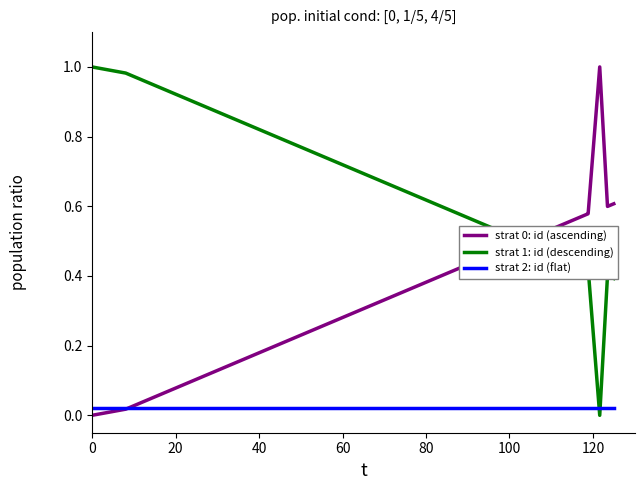

True or false: strat 0: id (ascending) and strat 1: id (descending) intersect in this chart.

True